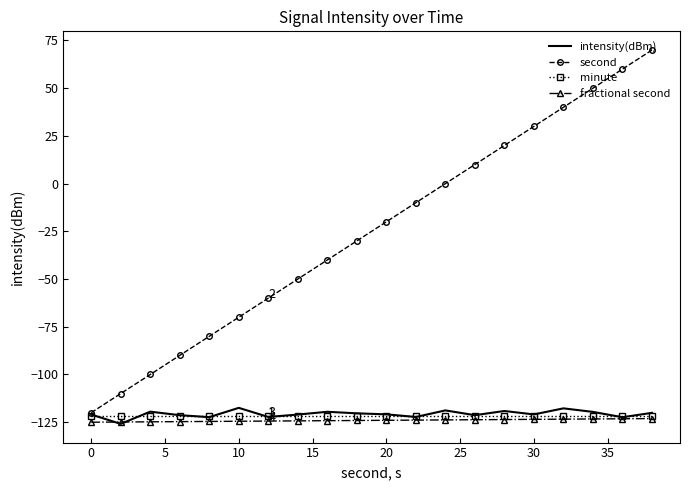

Which series has the largest total across all categories?

second